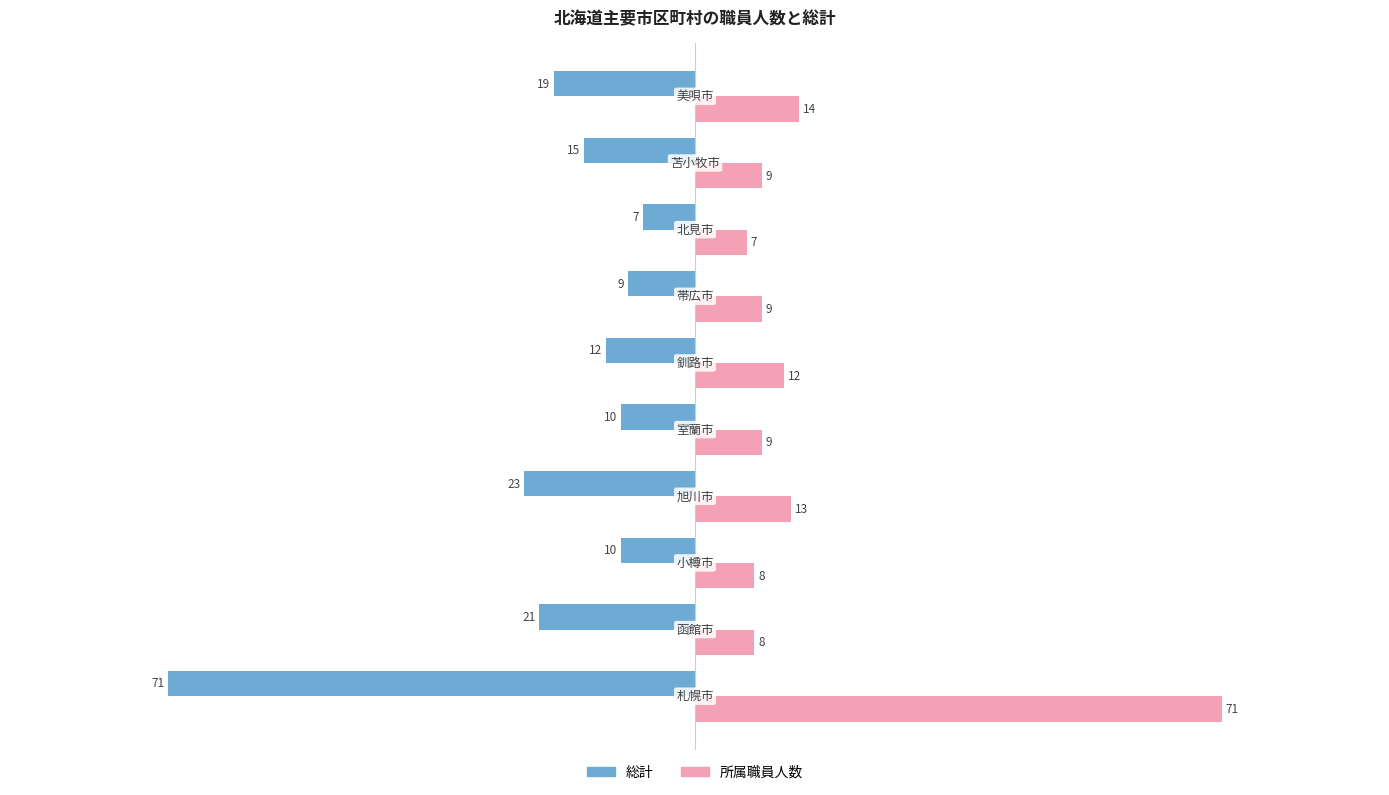

What are all the series names shown in the legend?

総計, 所属職員人数